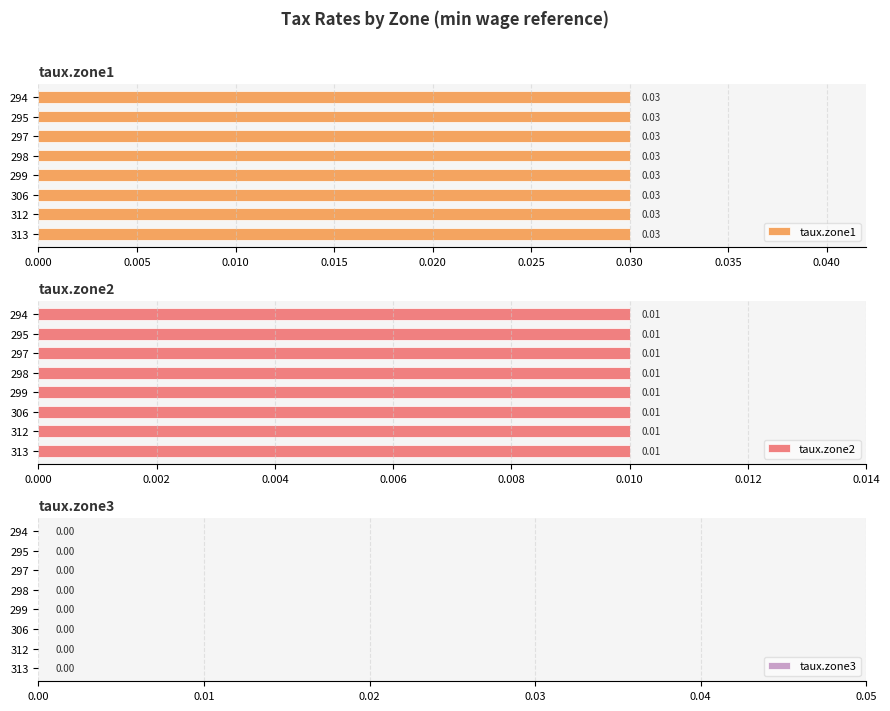

Rank the series by their average value, from lowest to highest.

taux.zone3, taux.zone2, taux.zone1